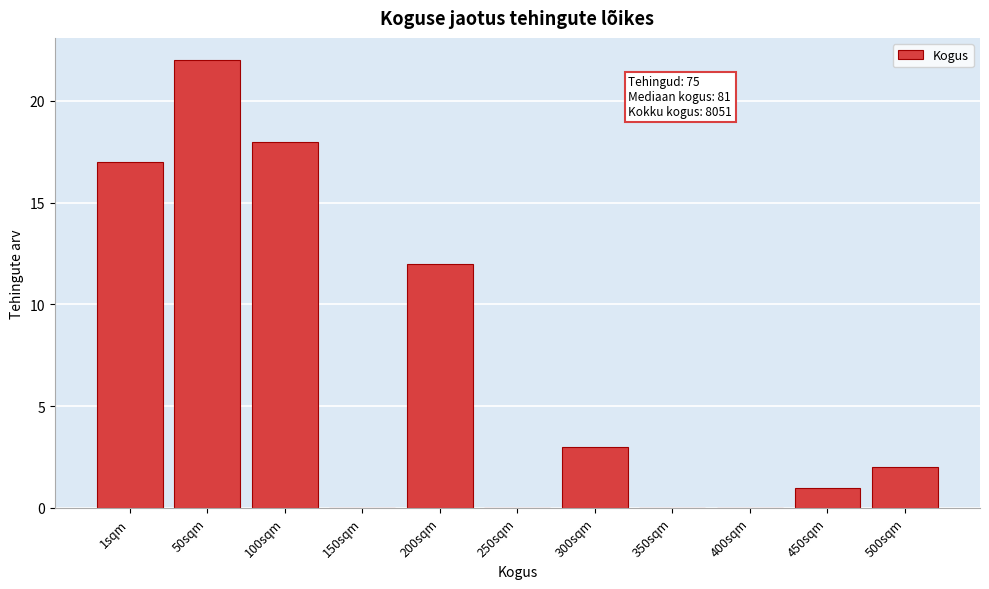

Reading right to left, what are all the values shown in this chart?

500sqm=2	450sqm=1	400sqm=0	350sqm=0	300sqm=3	250sqm=0	200sqm=12	150sqm=0	100sqm=18	50sqm=22	1sqm=17